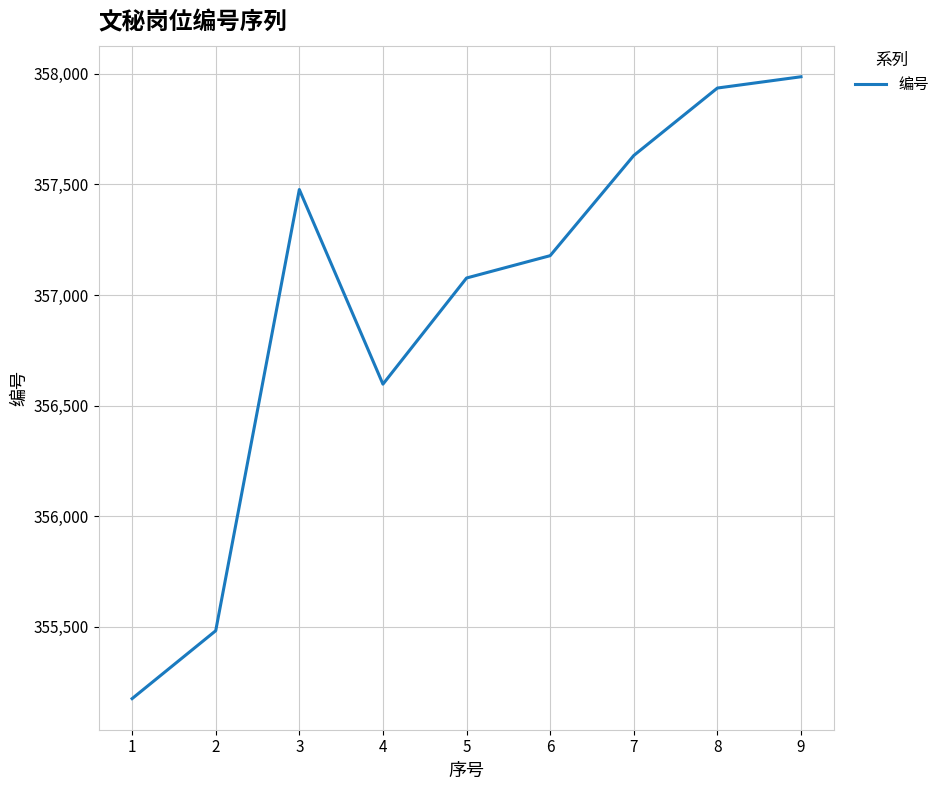

At which category does the data reach its first local valley?

4